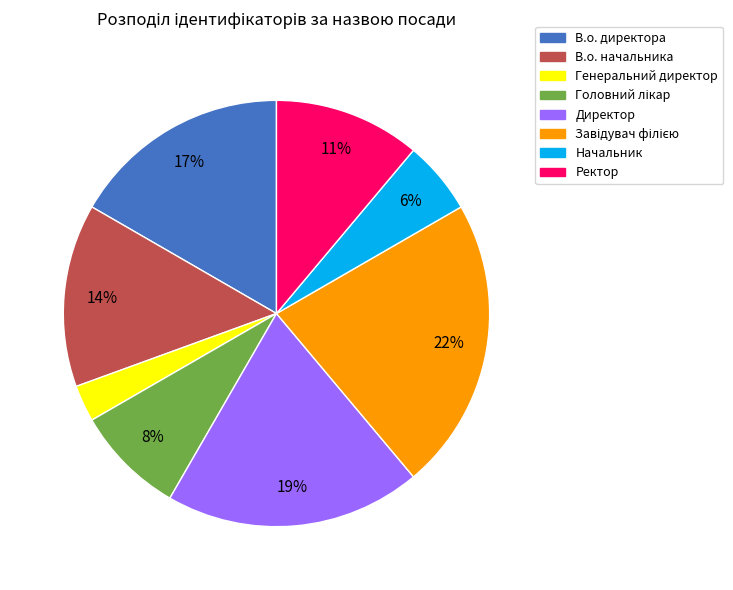

Does В.о. начальника account for over 50% of the chart?

No